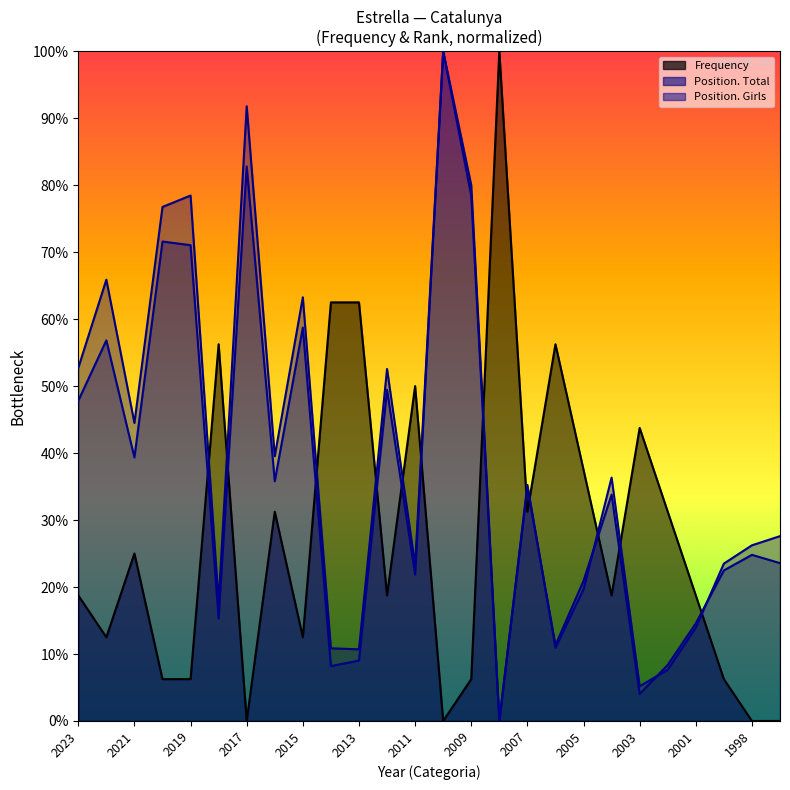

How many values in the Position. Total series are below 33?

13